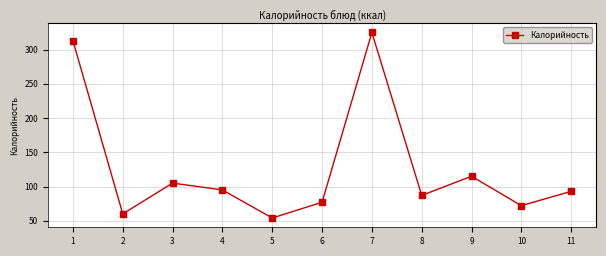

Where is the data nearest to the value 189?

9